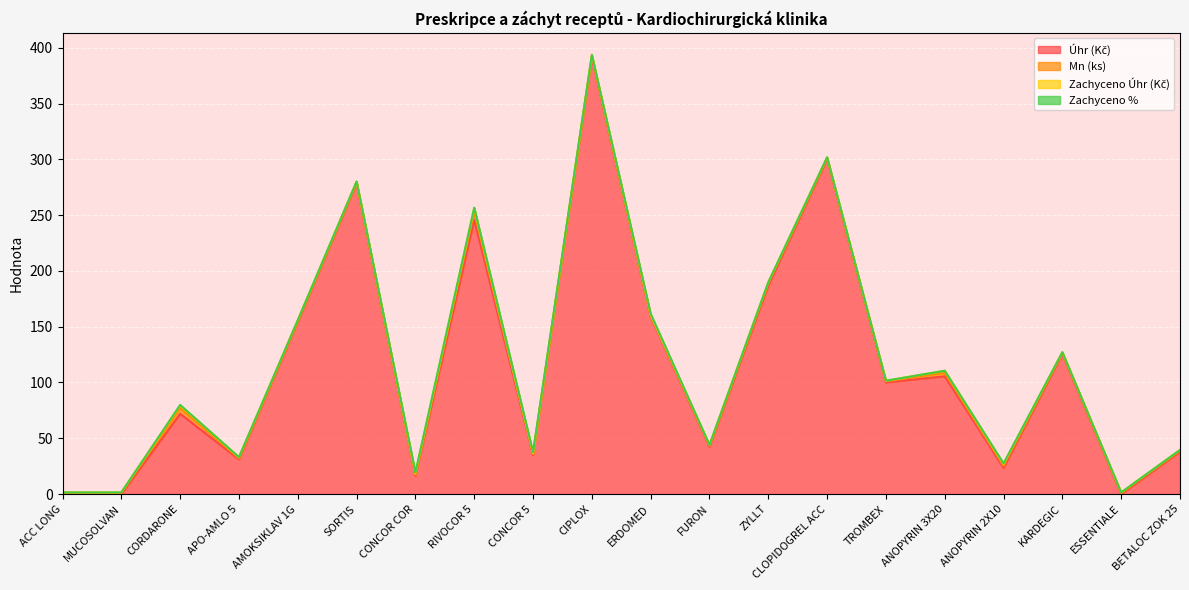

Reading right to left, list all the values displayed in this chart.

Úhr (Kč): 38.0	0.0	125.7	23.5	105.5	100.1	300.3	186.9	42.5	159.2	391.7	35.1	245.8	16.4	278.6	154.4	31.1	72.0	0.0	0.0
Mn (ks): 1.0	1.0	1.0	2.0	3.0	1.0	1.0	2.0	1.0	1.0	1.0	1.0	7.0	1.0	1.0	1.0	1.0	5.0	1.0	1.0
Zachyceno Úhr (Kč): 0.5	0.5	0.5	1.5	2.0	0.5	0.5	1.0	0.5	0.5	1.0	0.5	3.5	1.0	0.5	0.5	1.0	2.5	0.5	0.5
Zachyceno %: 0.0	0.0	0.0	0.5	0.0	0.0	0.0	0.0	0.0	1.0	0.0	1.0	0.4	1.0	0.0	0.0	0.0	0.4	0.0	0.0